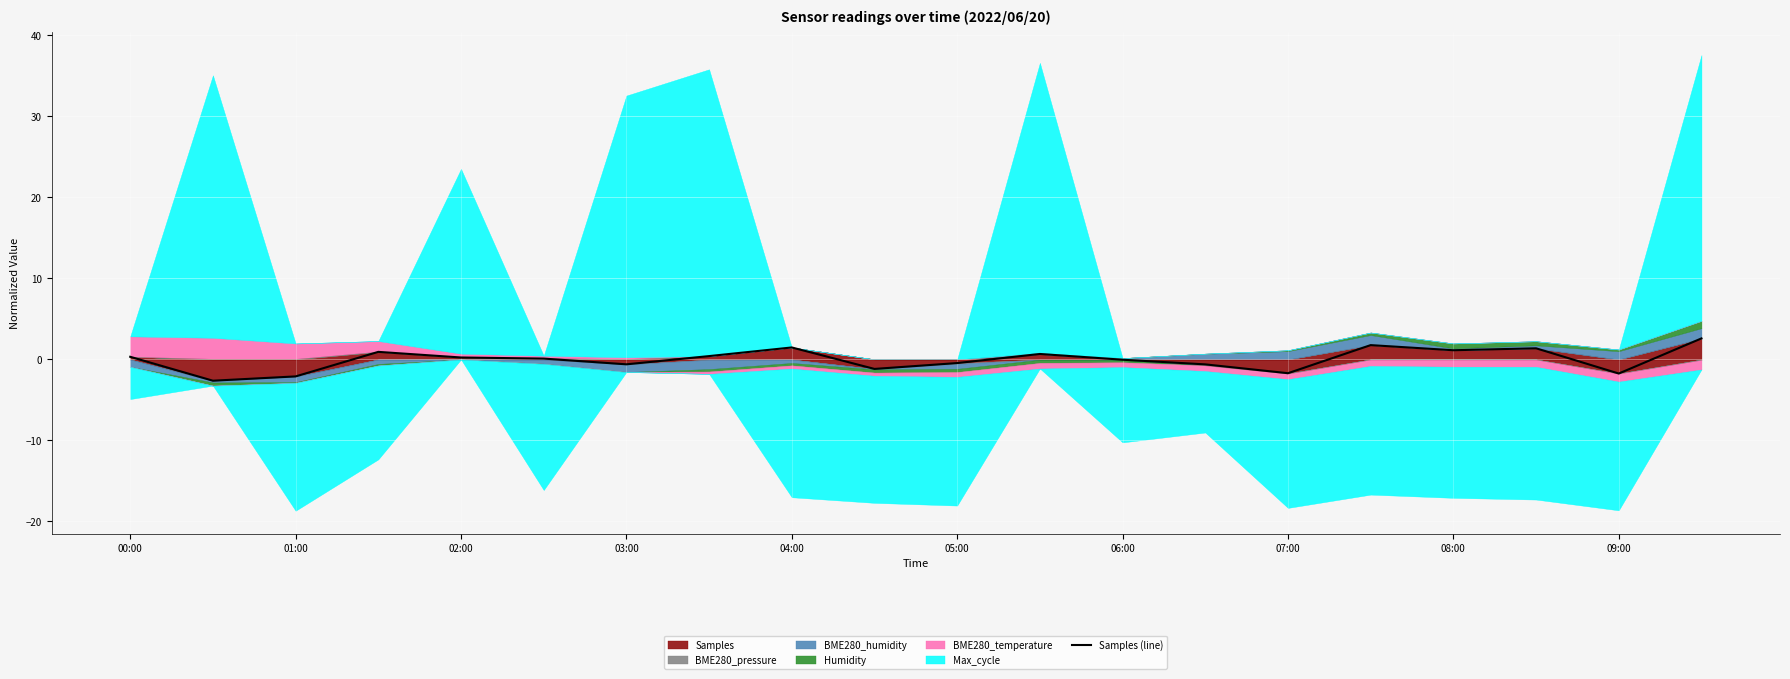

What is the minimum value for Samples (line)?

-2.6